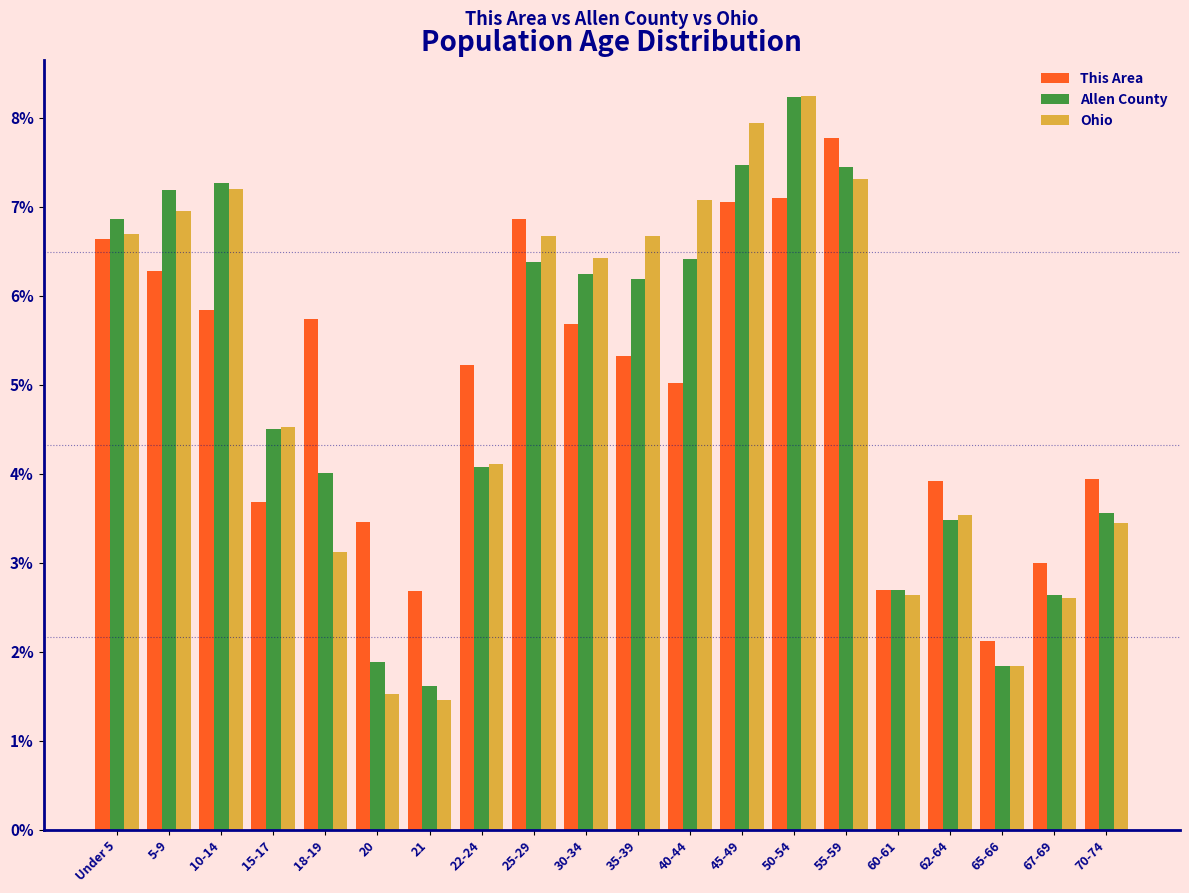

At which category is the sum across all series the highest?

50-54